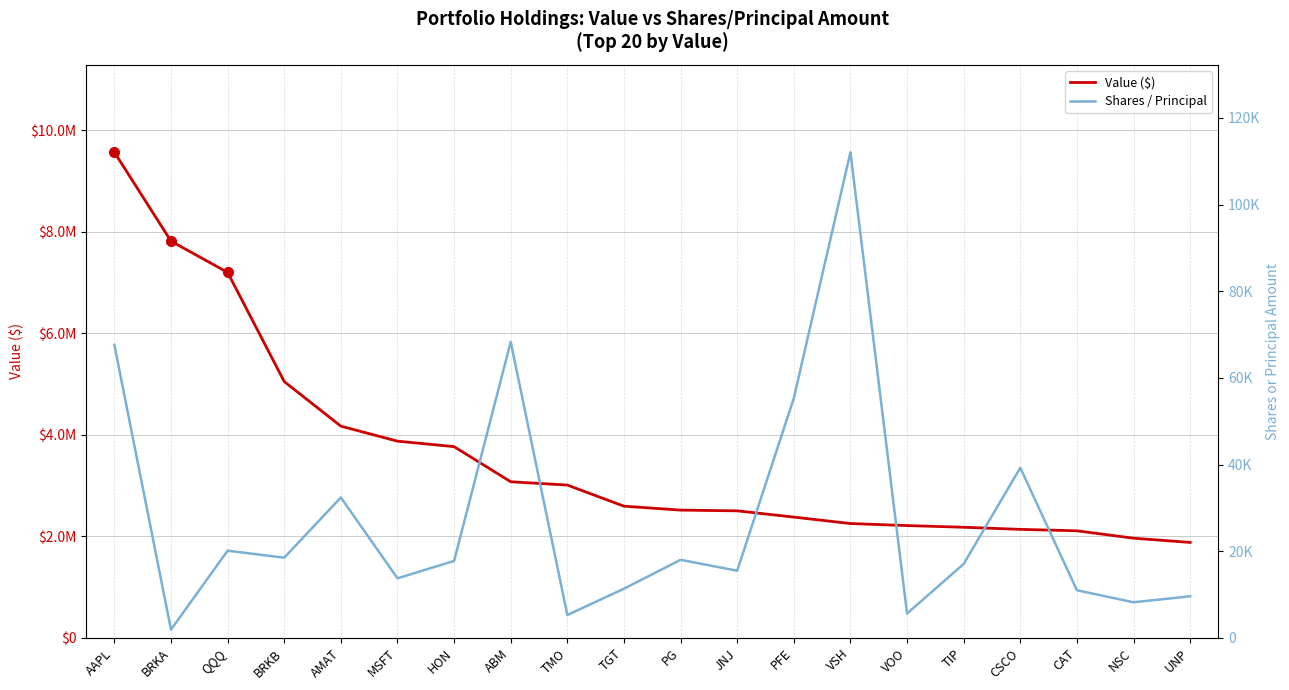

What is the total value across all series at VOO?

2217609